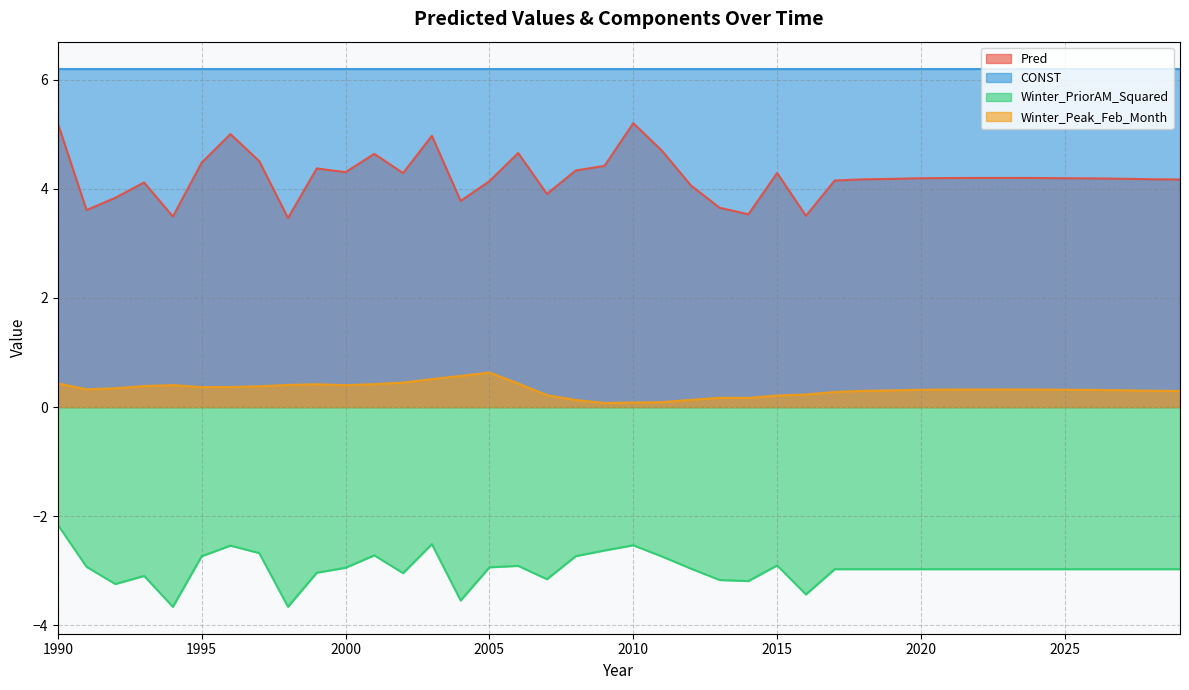

True or false: Winter_PriorAM_Squared and Winter_Peak_Feb_Month intersect in this chart.

False